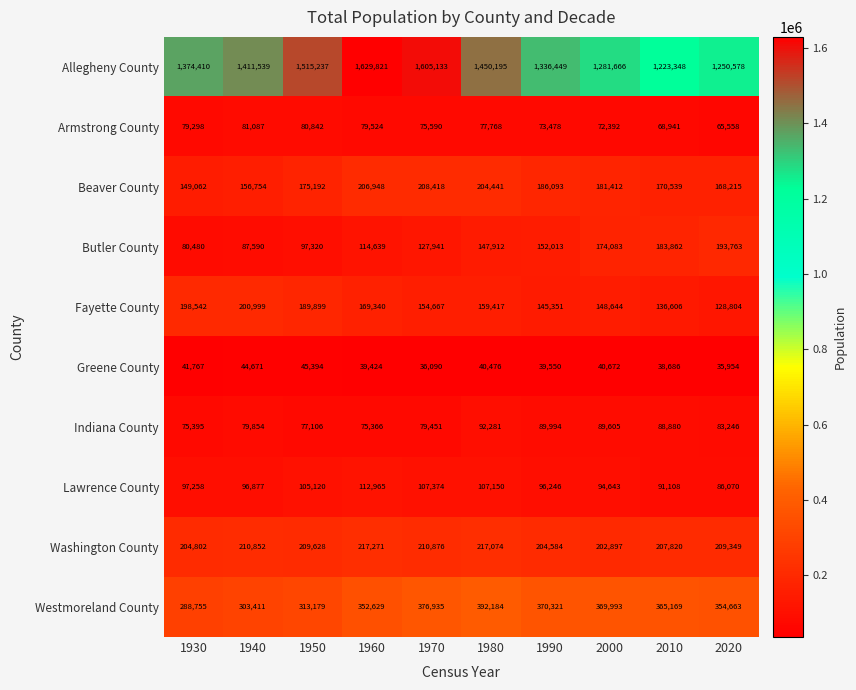

What is the spread (max minus min) of values at 1970?

1569043